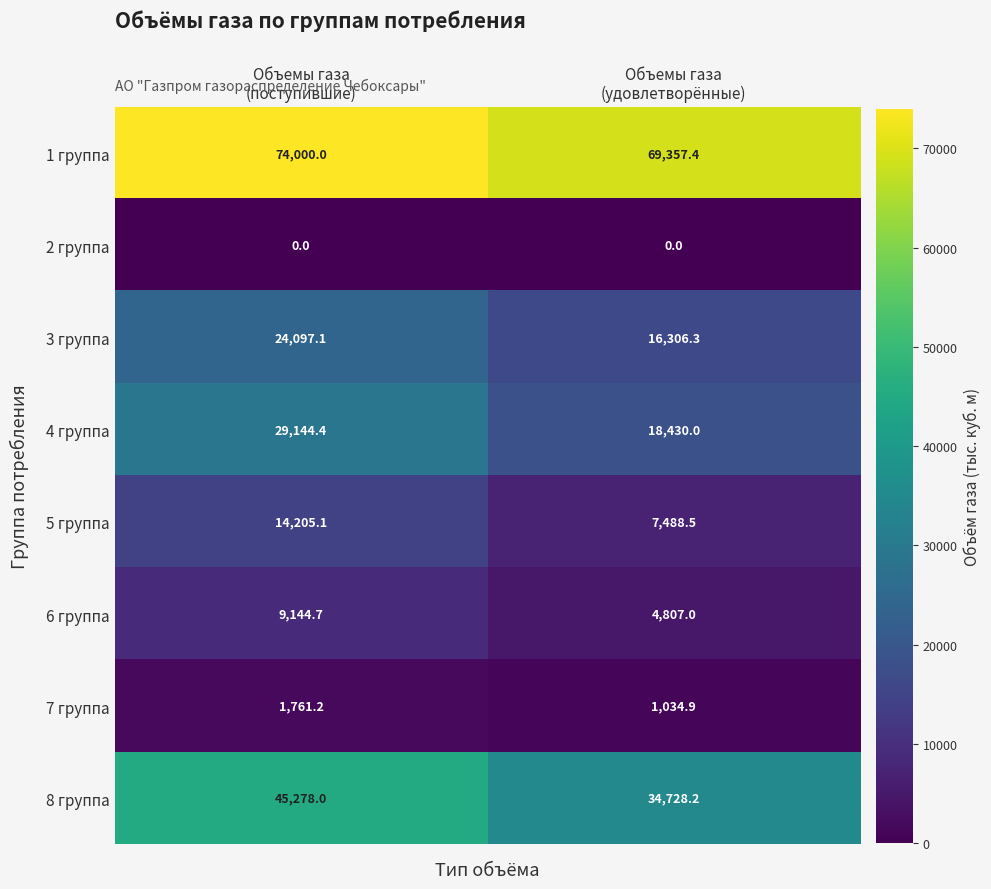

Which series changed the most between Объемы газа
(поступившие) and Объемы газа
(удовлетворённые)?

4 группа